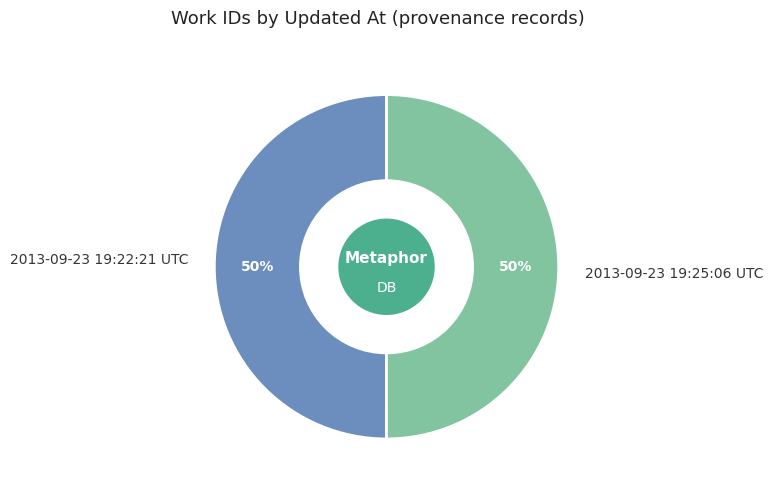

Approximately how many times larger is the value at 2013-09-23 19:22:21 UTC compared to 2013-09-23 19:25:06 UTC?

1.0